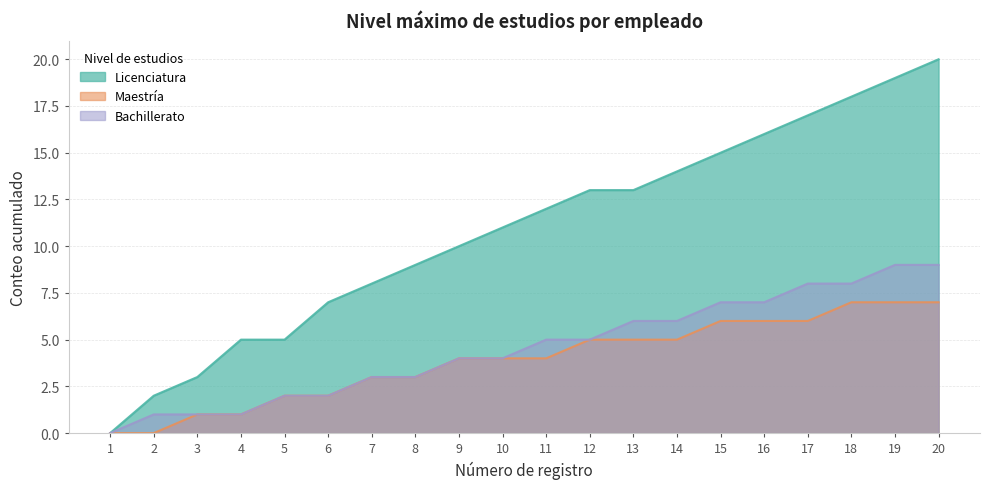

What is the spread (max minus min) of values at 2?

2